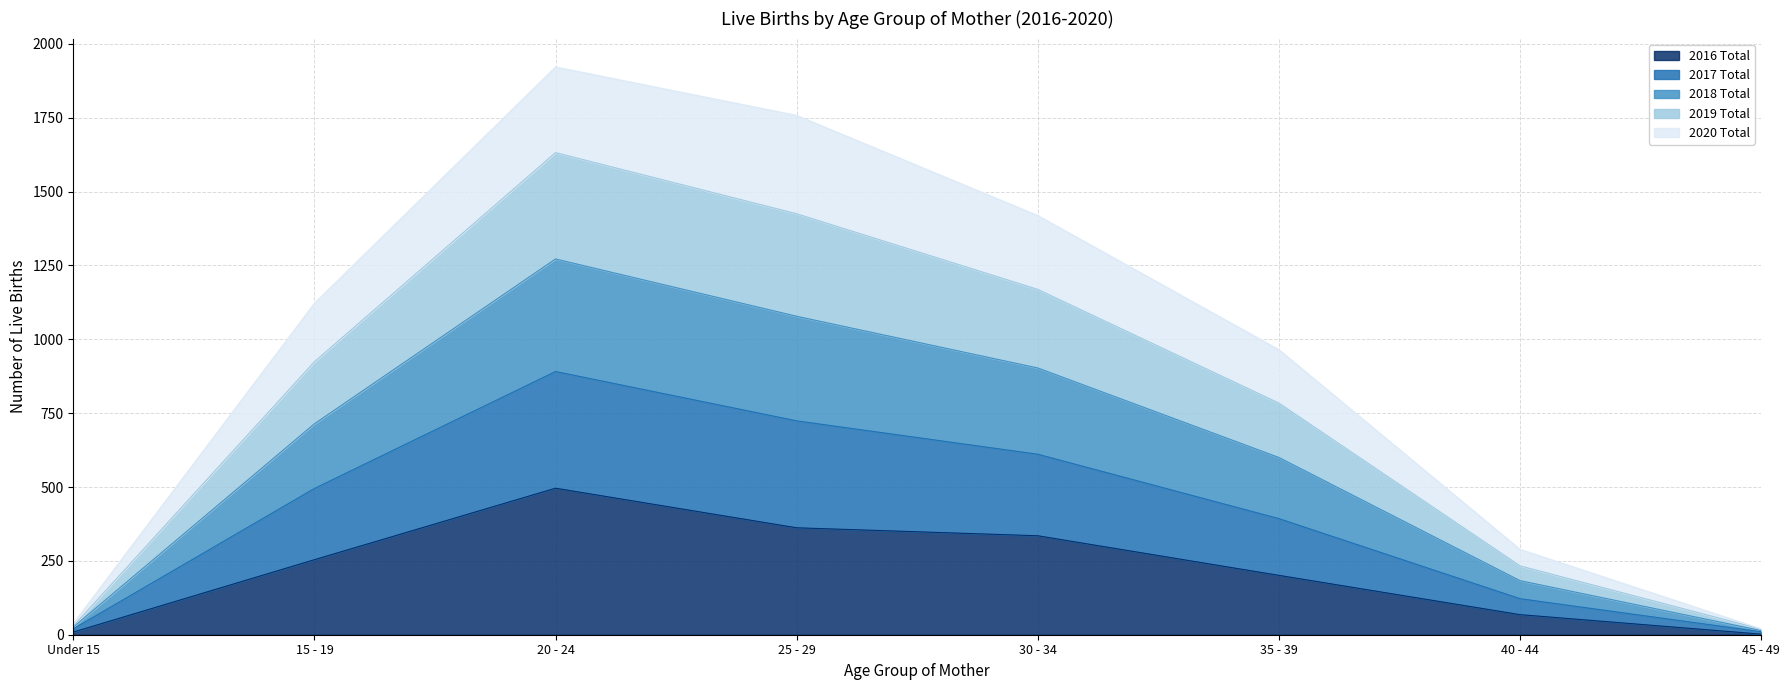

True or false: 2016 Total and 2018 Total intersect in this chart.

False